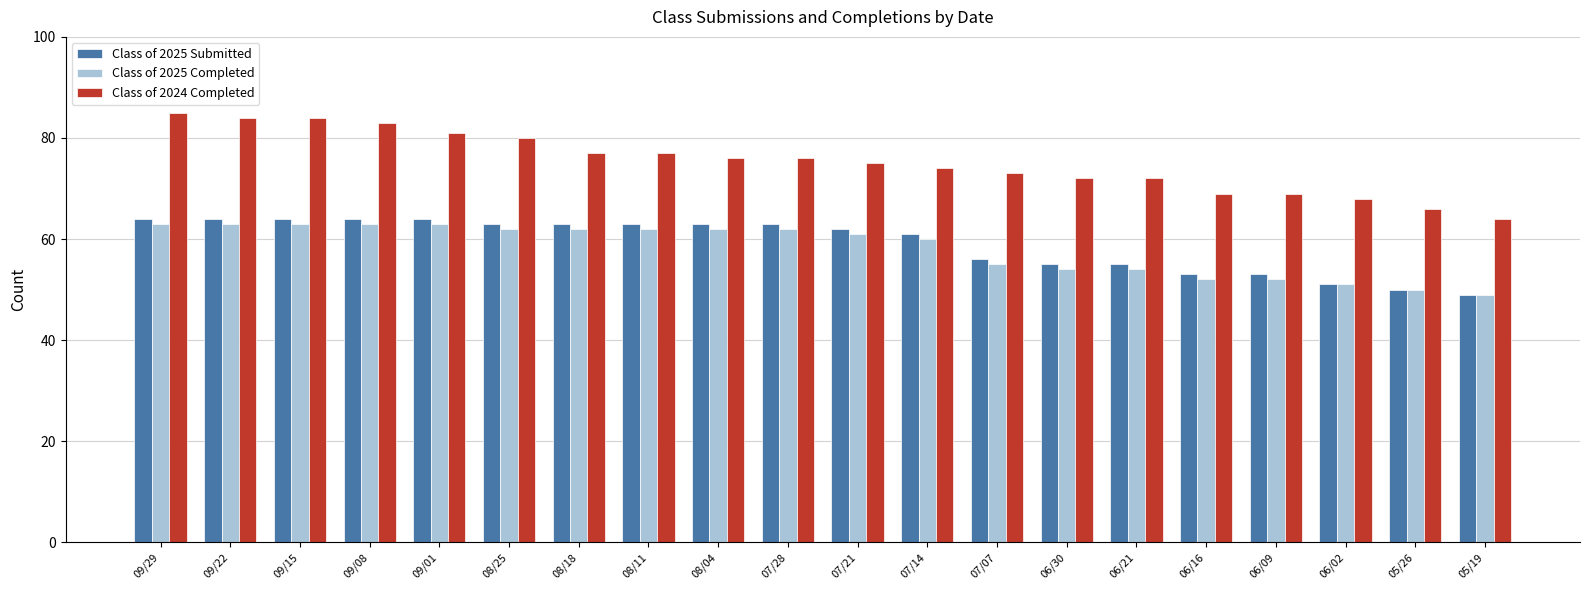

Reading right to left, what are all the values shown in this chart?

Class of 2025 Submitted: 49	50	51	53	53	55	55	56	61	62	63	63	63	63	63	64	64	64	64	64
Class of 2025 Completed: 49	50	51	52	52	54	54	55	60	61	62	62	62	62	62	63	63	63	63	63
Class of 2024 Completed: 64	66	68	69	69	72	72	73	74	75	76	76	77	77	80	81	83	84	84	85